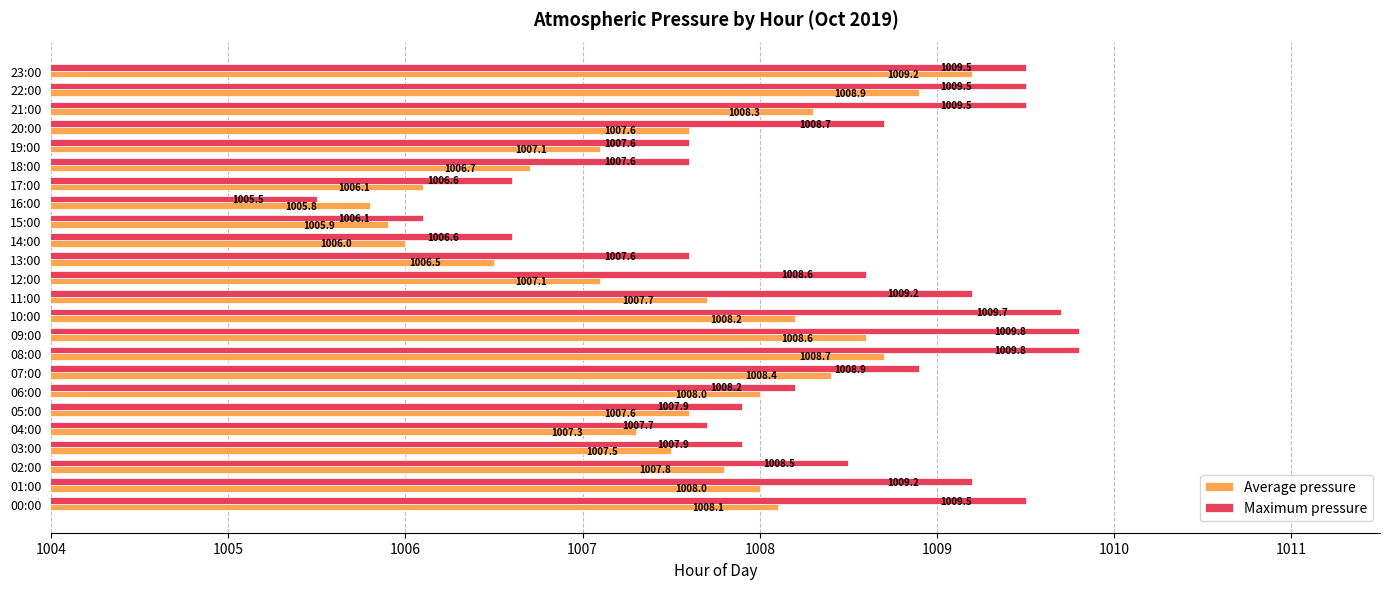

What are all the series names shown in the legend?

Average pressure, Maximum pressure